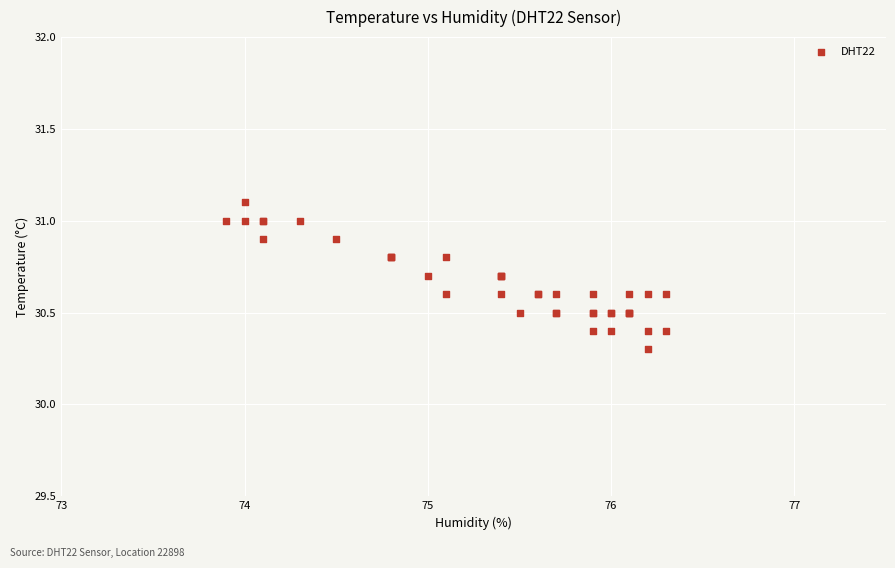

What Y value in the scatter plot is closest to 30?

30.3